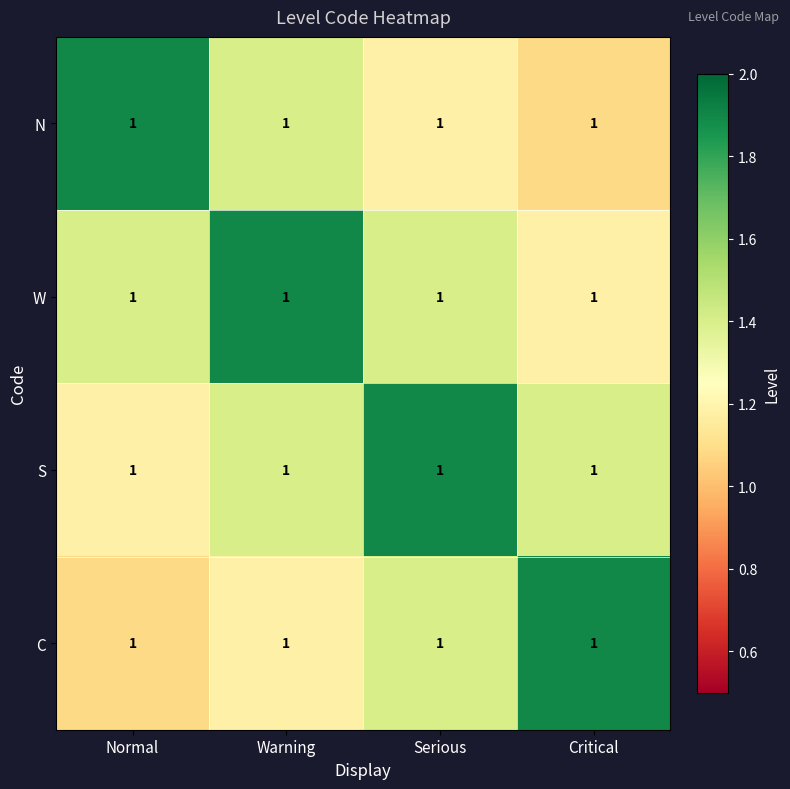

Which has a higher value, Normal or Critical?

Normal